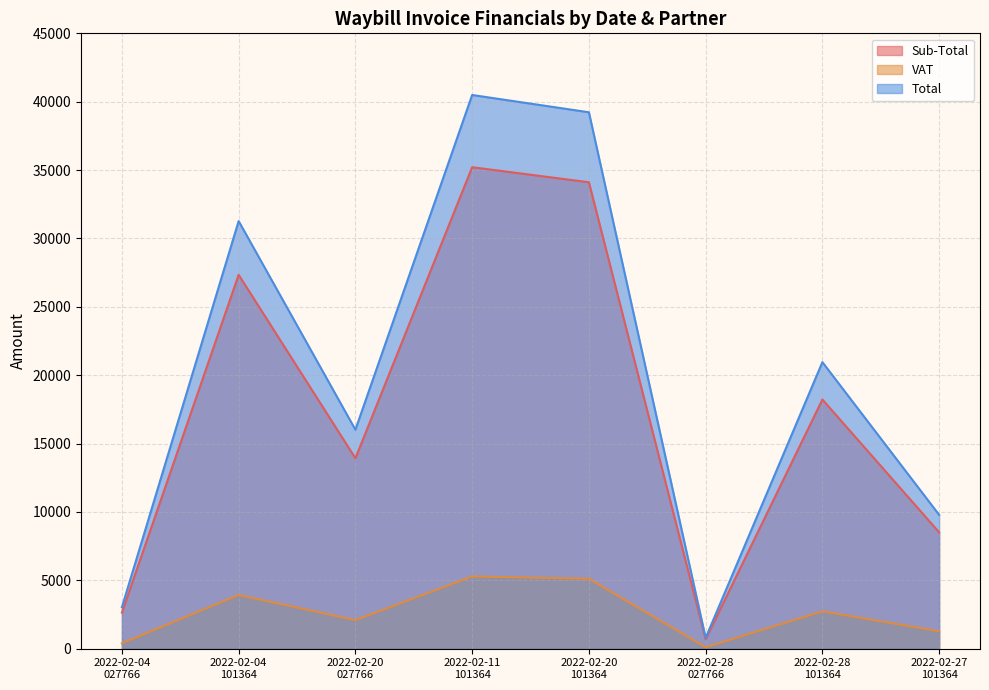

True or false: Total has a value of 20954.3 at 2022-02-28
101364.

True